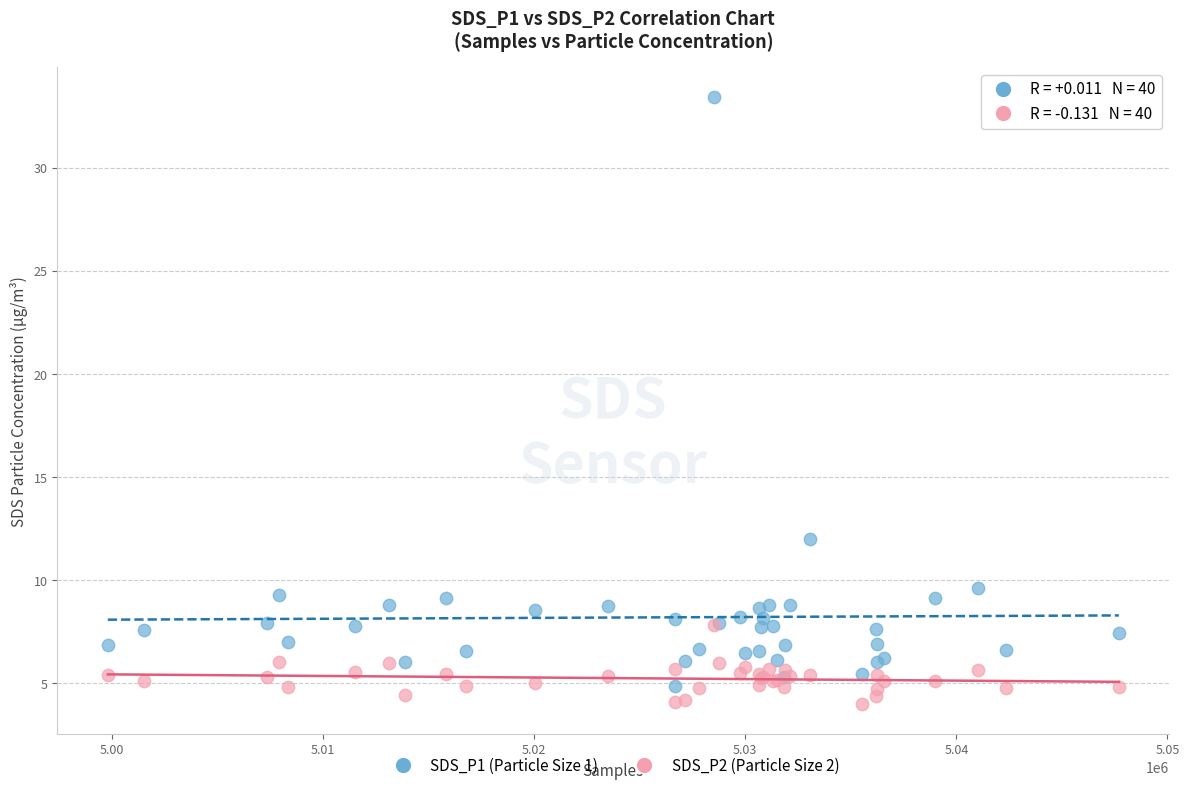

Across all series, what Y value is closest to 18?

12.0